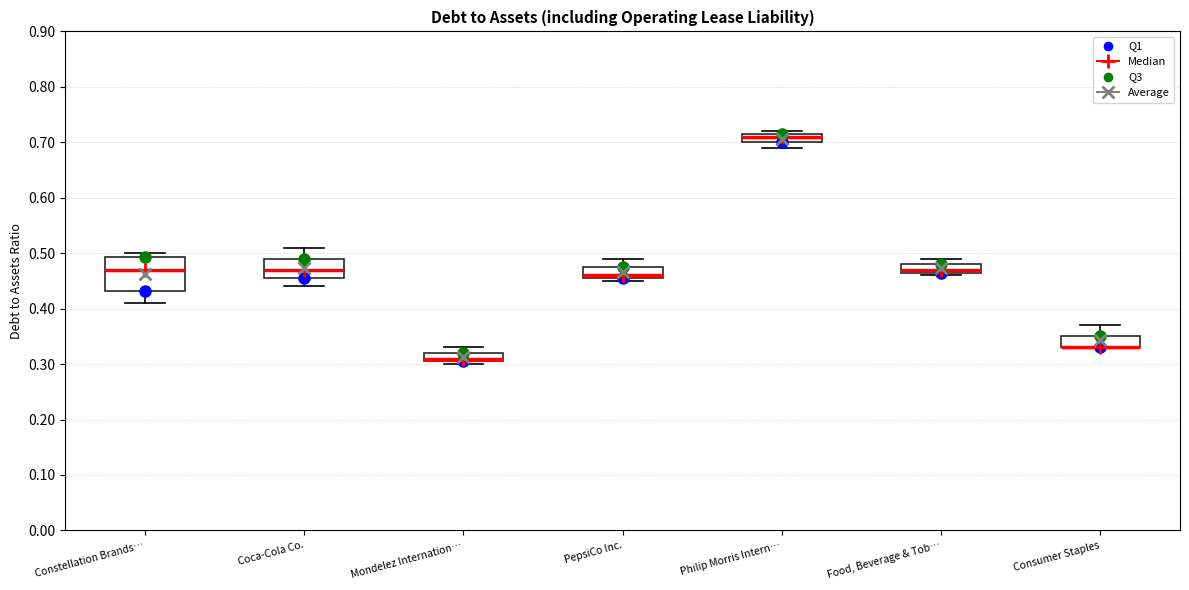

Where is the lower edge of the box for PepsiCo Inc. on the y-axis? The values are not printed on the chart, so give them approximately, as read against the axis.

0.46